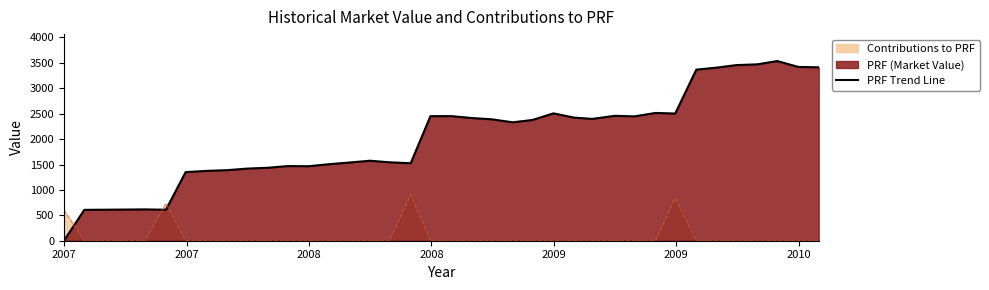

Rank the series by their maximum value, from highest to lowest.

PRF Trend Line, Contributions to PRF